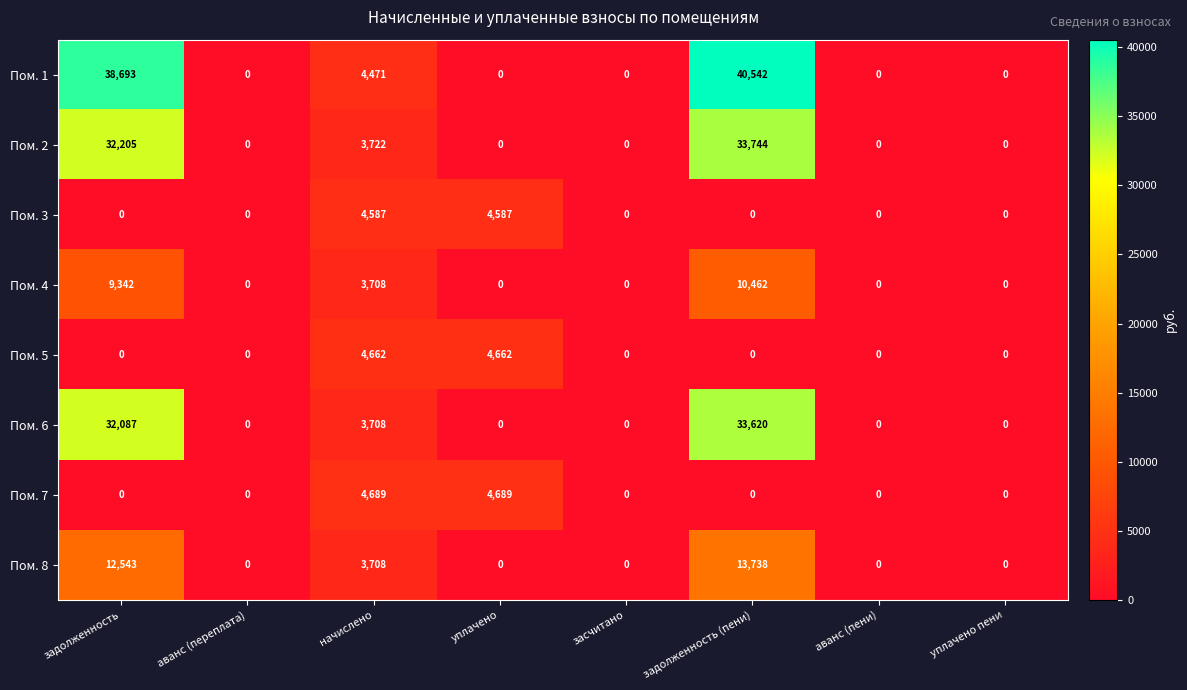

The Пом. 6 series shows 0 at уплачено. True or false?

True